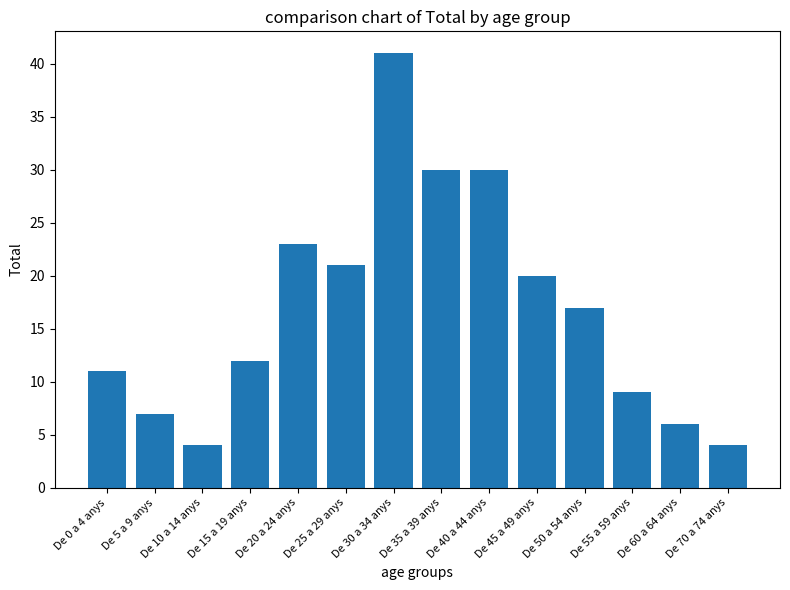

Reading left to right, what are all the values shown in this chart?

De 0 a 4 anys=11	De 5 a 9 anys=7	De 10 a 14 anys=4	De 15 a 19 anys=12	De 20 a 24 anys=23	De 25 a 29 anys=21	De 30 a 34 anys=41	De 35 a 39 anys=30	De 40 a 44 anys=30	De 45 a 49 anys=20	De 50 a 54 anys=17	De 55 a 59 anys=9	De 60 a 64 anys=6	De 70 a 74 anys=4